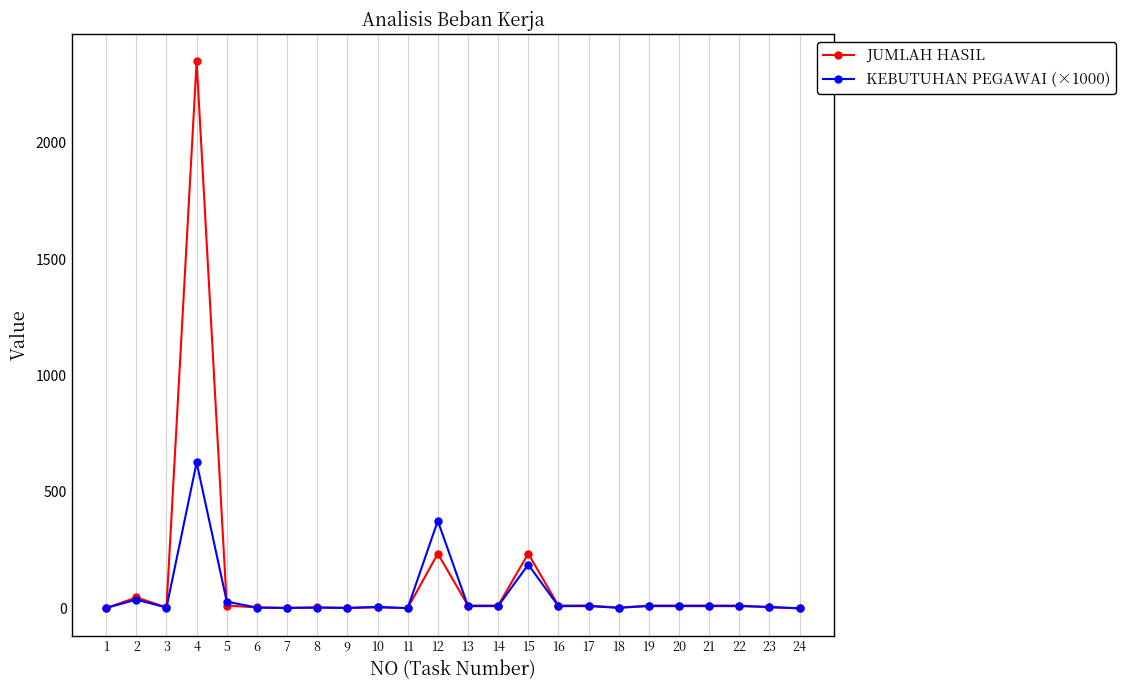

At which category is the sum across all series the highest?

4